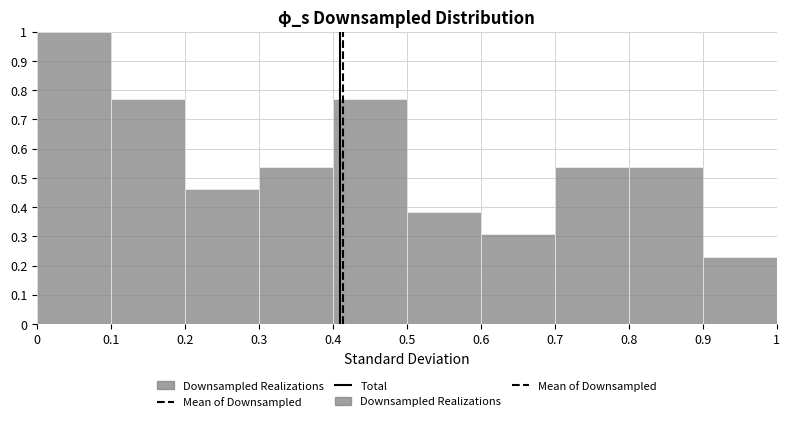

Reading left to right, list every bar in this chart as the range it spans on the x-axis followed by its height. The values are not printed on the chart, so give them approximately, as read against the axis.

0 to 0.1: 1.00
0.1 to 0.2: 0.77
0.2 to 0.3: 0.46
0.3 to 0.4: 0.54
0.4 to 0.5: 0.77
0.5 to 0.6: 0.38
0.6 to 0.7: 0.31
0.7 to 0.8: 0.54
0.8 to 0.9: 0.54
0.9 to 1: 0.23